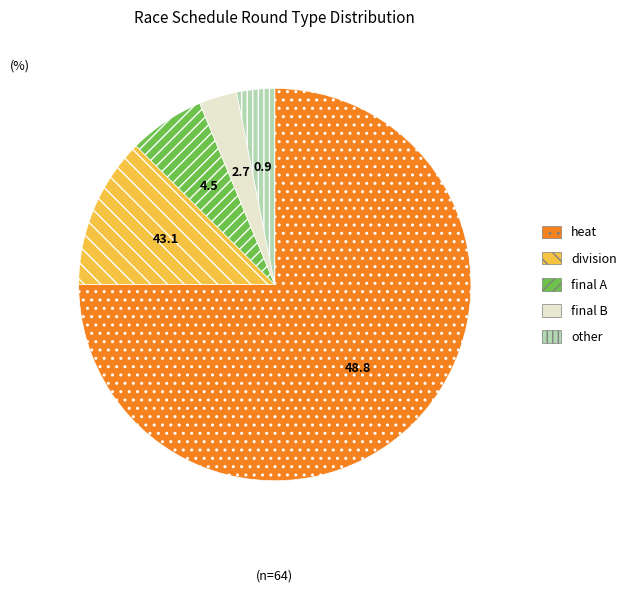

True or false: other accounts for 3% of the total.

True